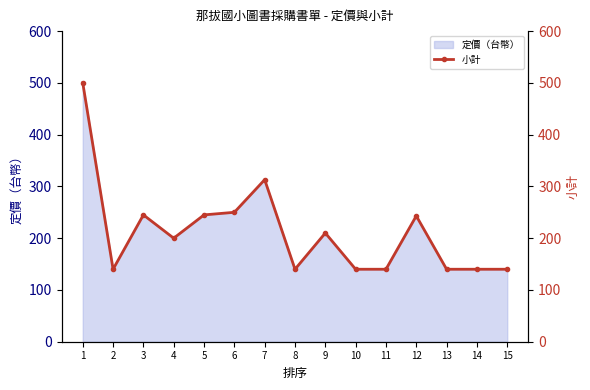

What is the maximum value shown in the chart?

500